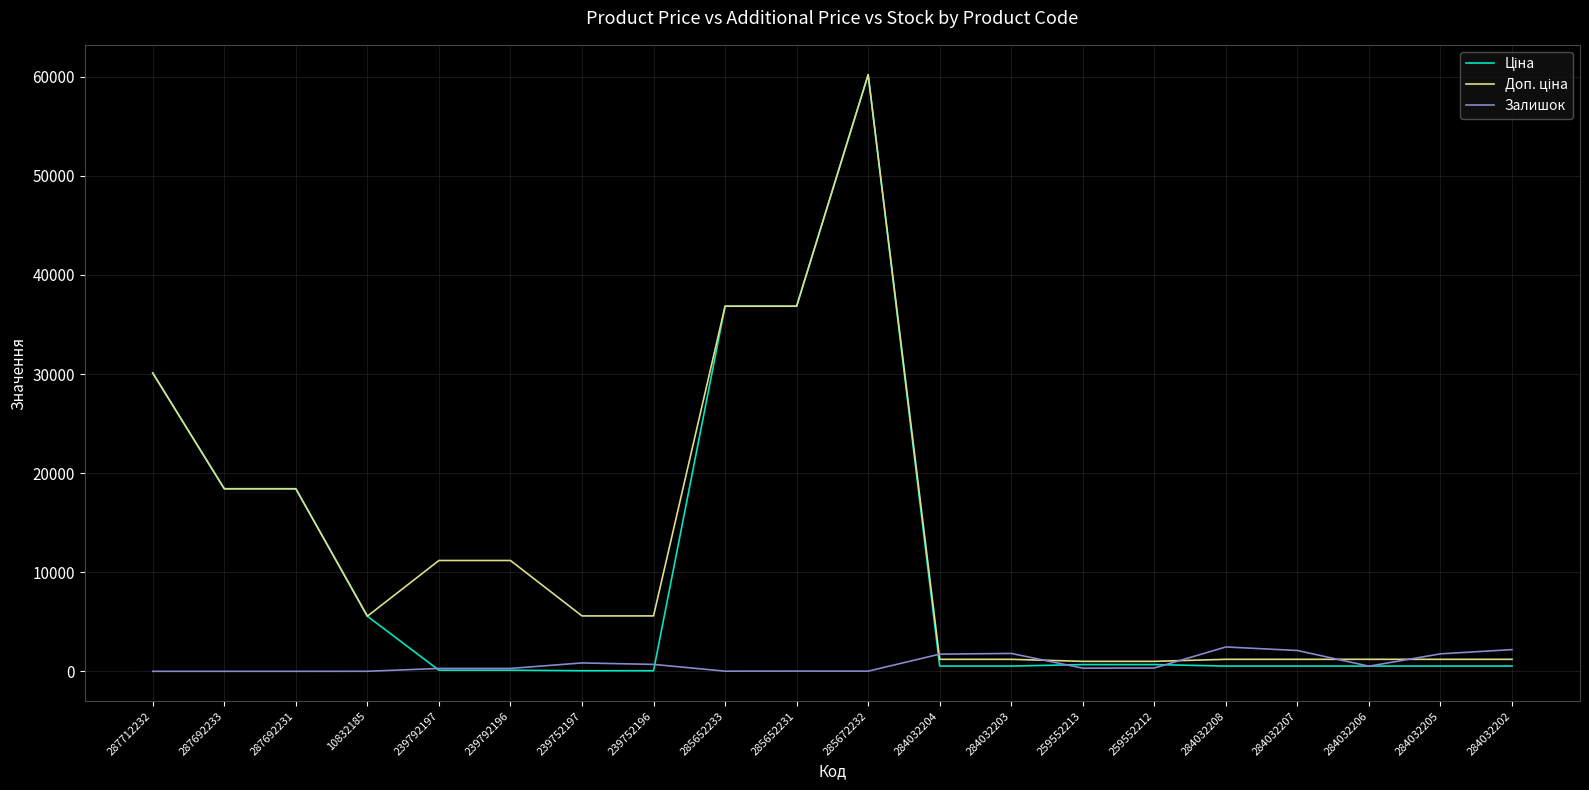

The value of Залишок at 284032207 is 2099.0. True or false?

True